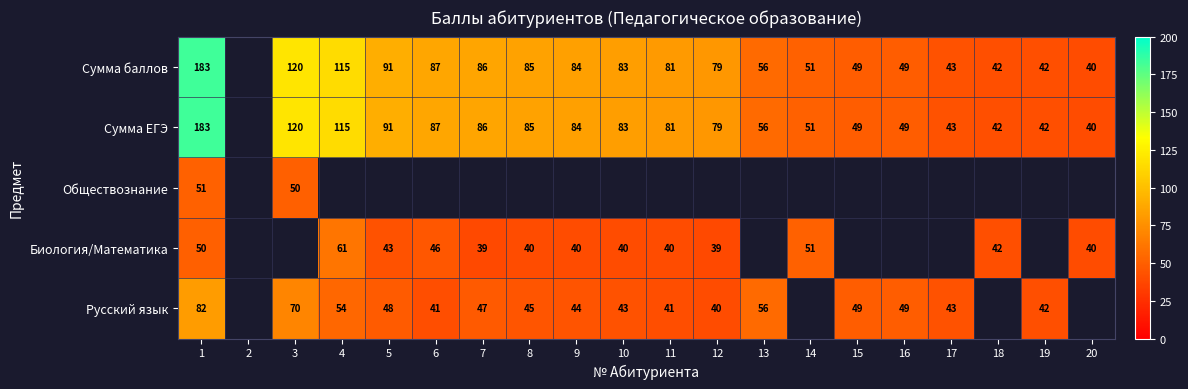

What is the difference between the Сумма ЕГЭ values at 13 and 15?

7